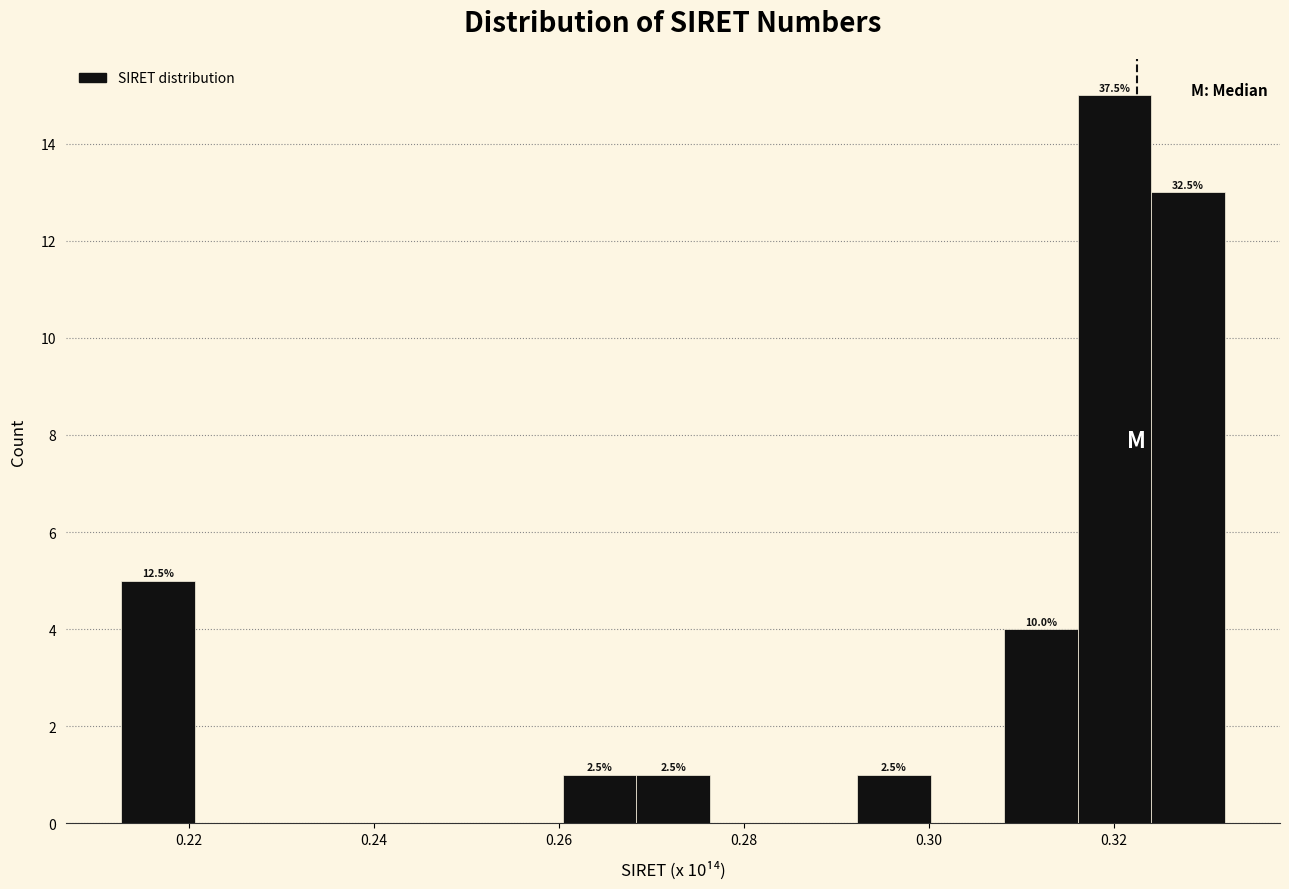

Read against the x-axis, roughly where is the centre of the tallest bar?

0.320